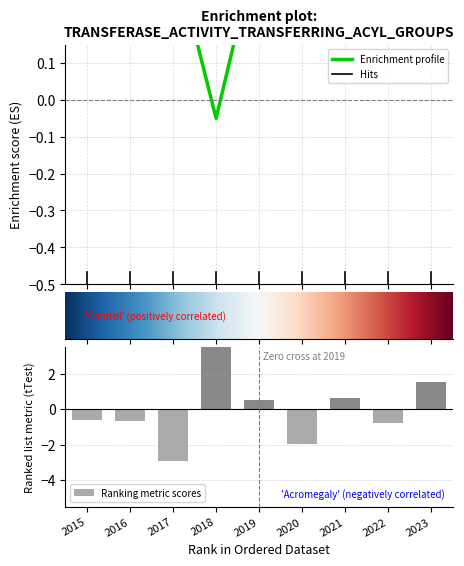

The p_ii series shows -0.0 at 2018. True or false?

False